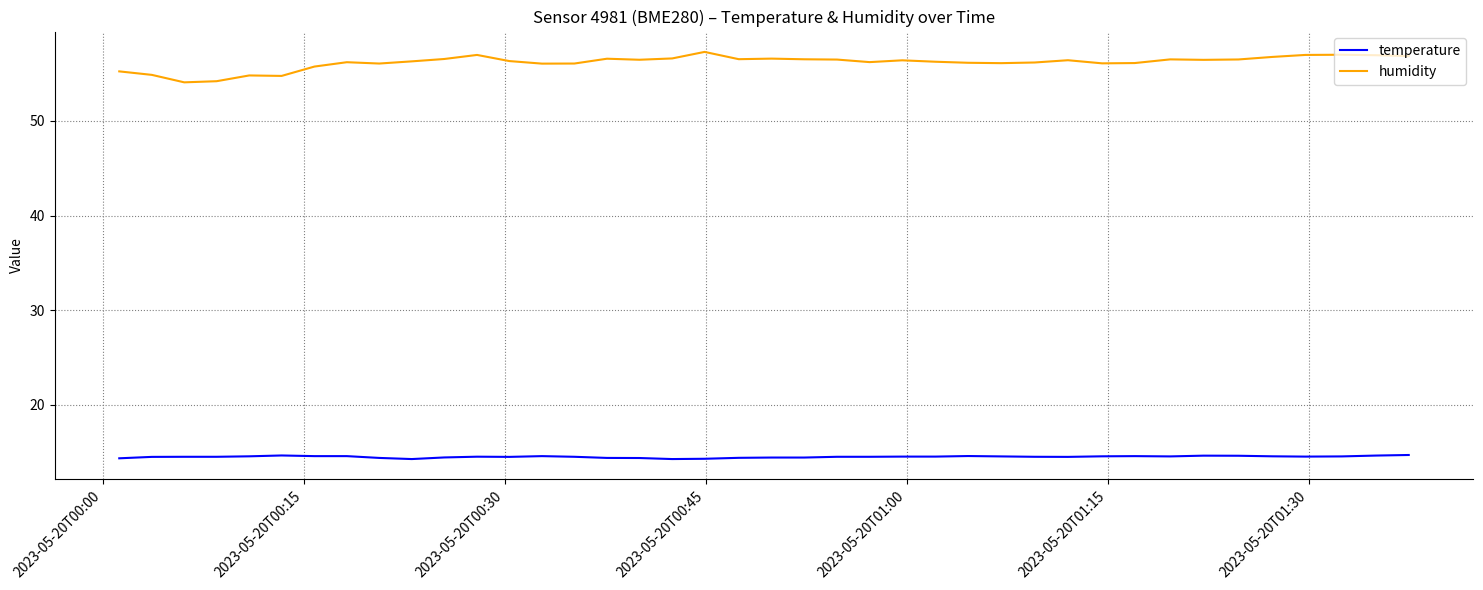

How many series are shown in this chart?

2